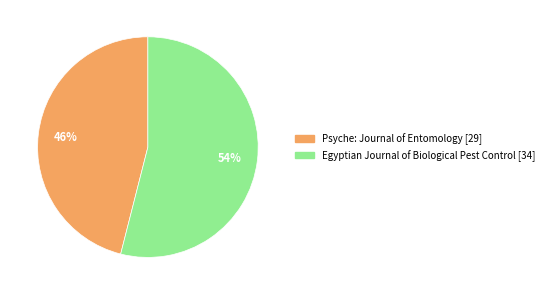

Is the sum of Egyptian Journal of Biological Pest Control [34] and Psyche: Journal of Entomology [29] greater than half?

Yes